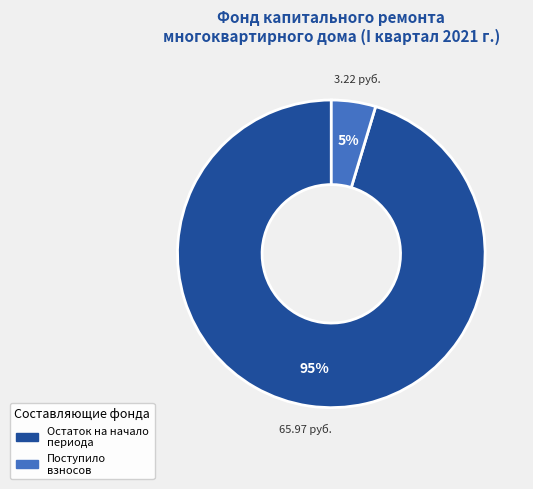

To the nearest percent, what is the average slice percentage?

50%